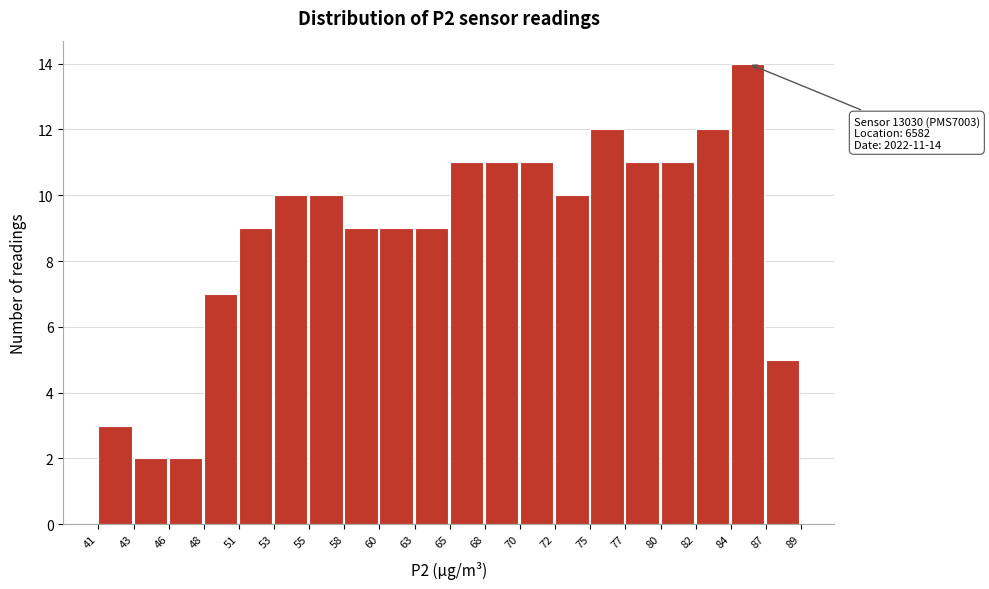

Which range on the x-axis has the tallest bar?

84 to 87